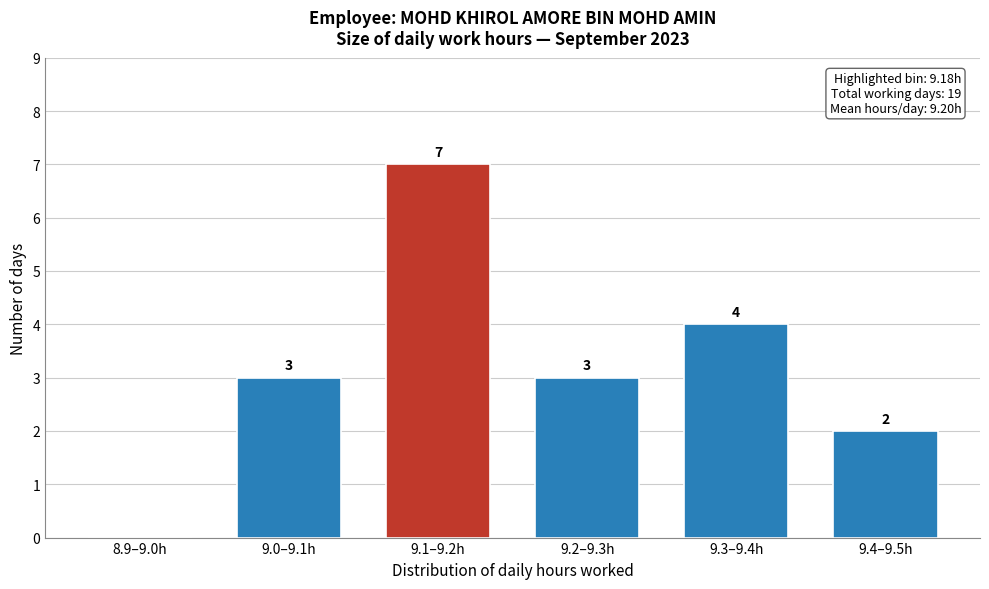

Reading left to right, extract all data points from this chart.

8.9–9.0h=0	9.0–9.1h=3	9.1–9.2h=7	9.2–9.3h=3	9.3–9.4h=4	9.4–9.5h=2